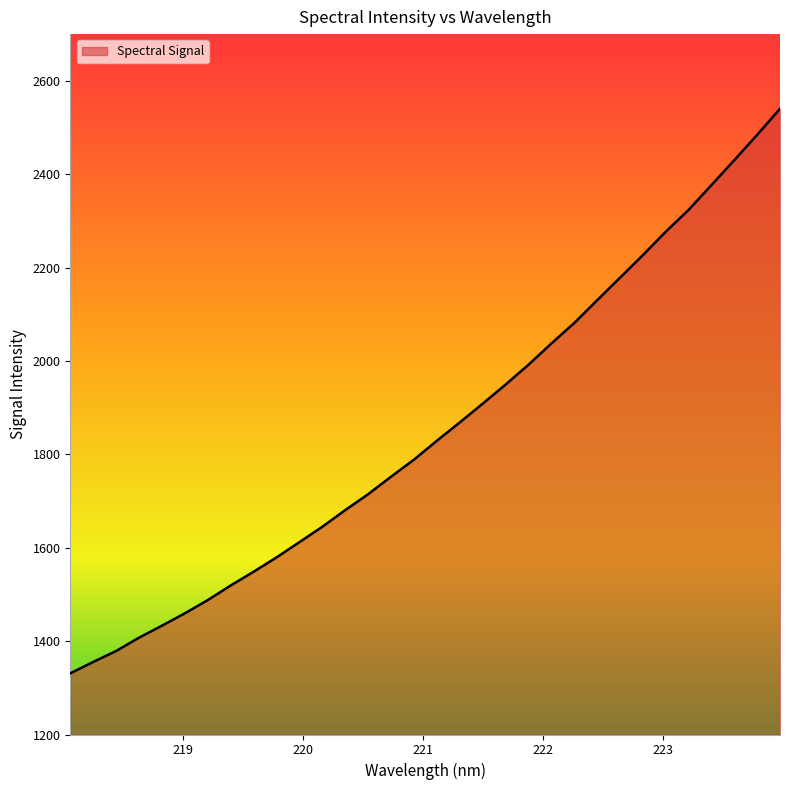

What is the smallest value displayed?

1331.0